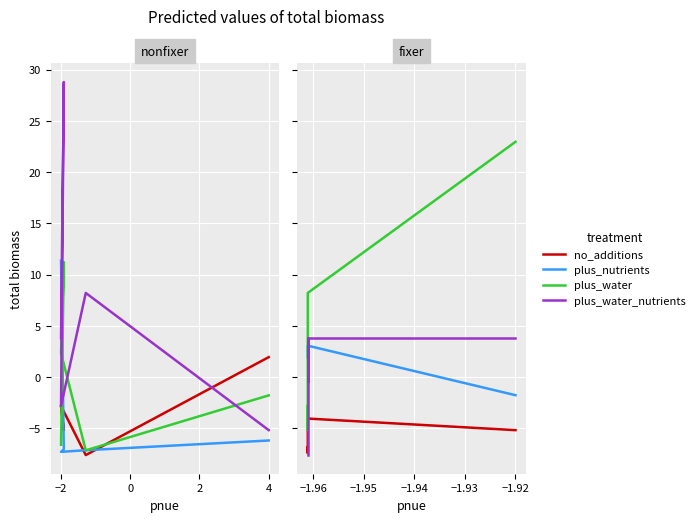

What is the difference between the plus_water values at −4 and −2?

14.7